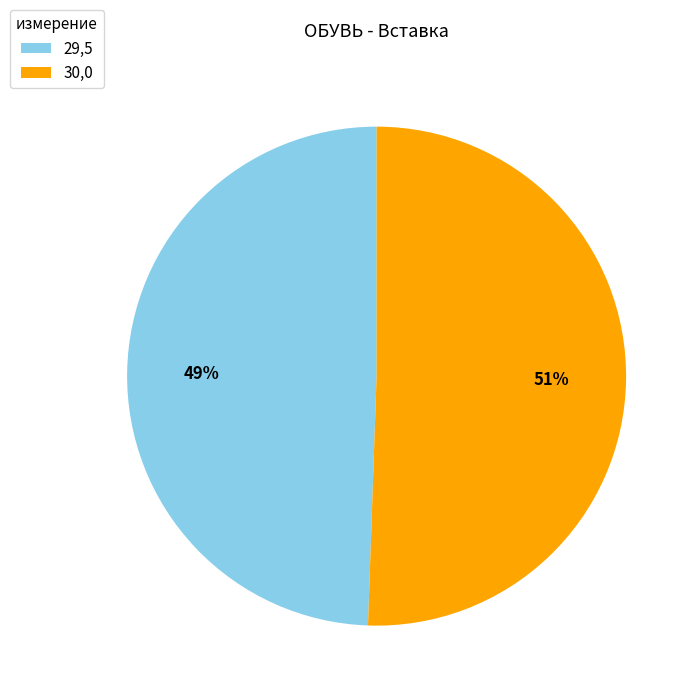

Is there a majority slice in this chart?

Yes